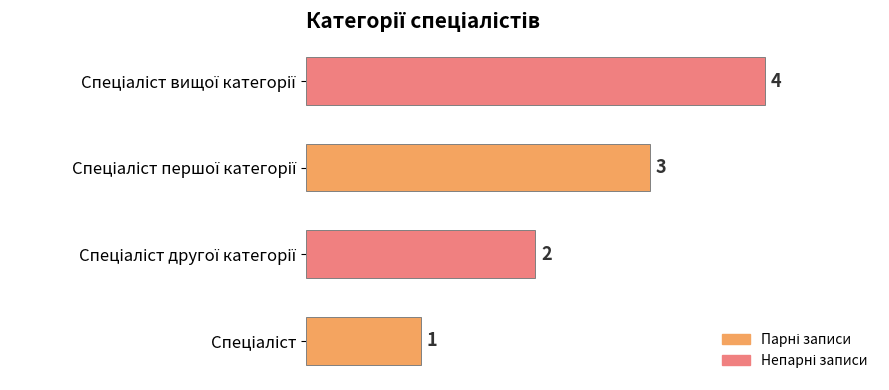

What is the maximum value shown in the chart?

4